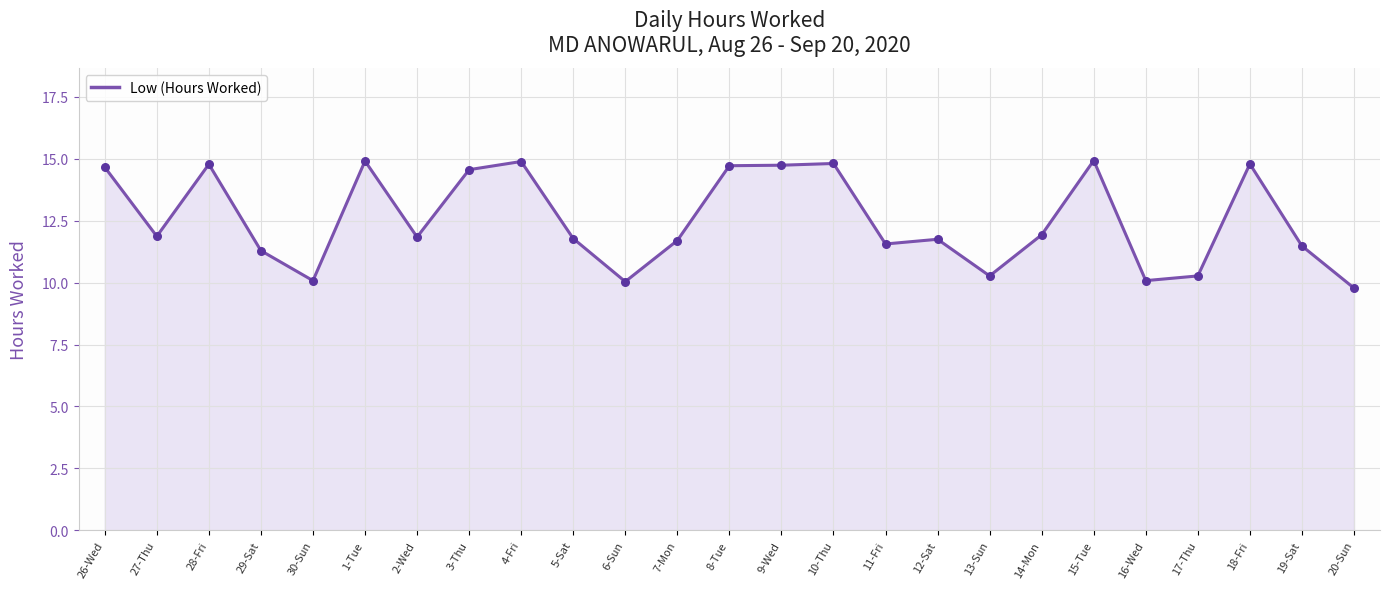

What is the maximum value shown in the chart?

14.9